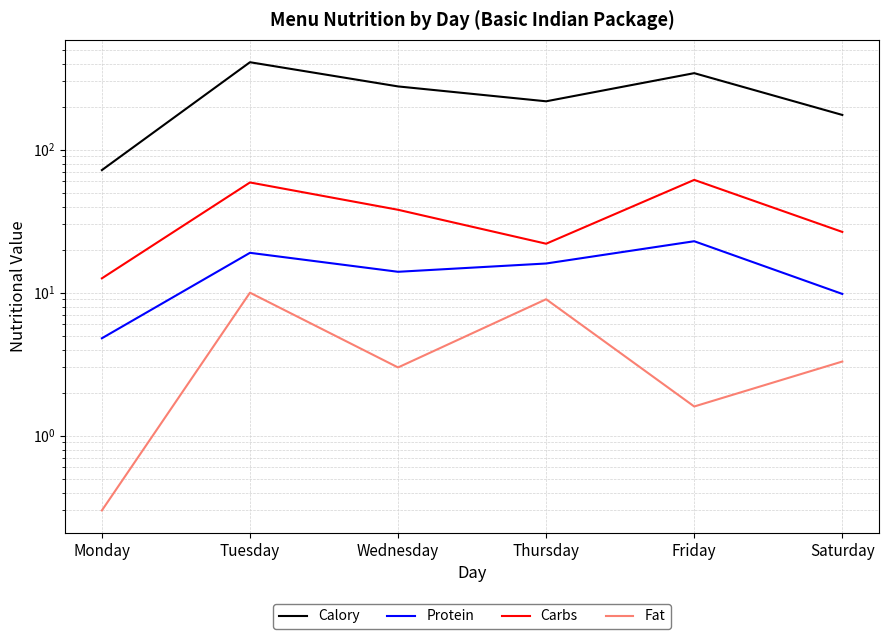

What is the value of the Protein point at the 5th from the left?

22.9